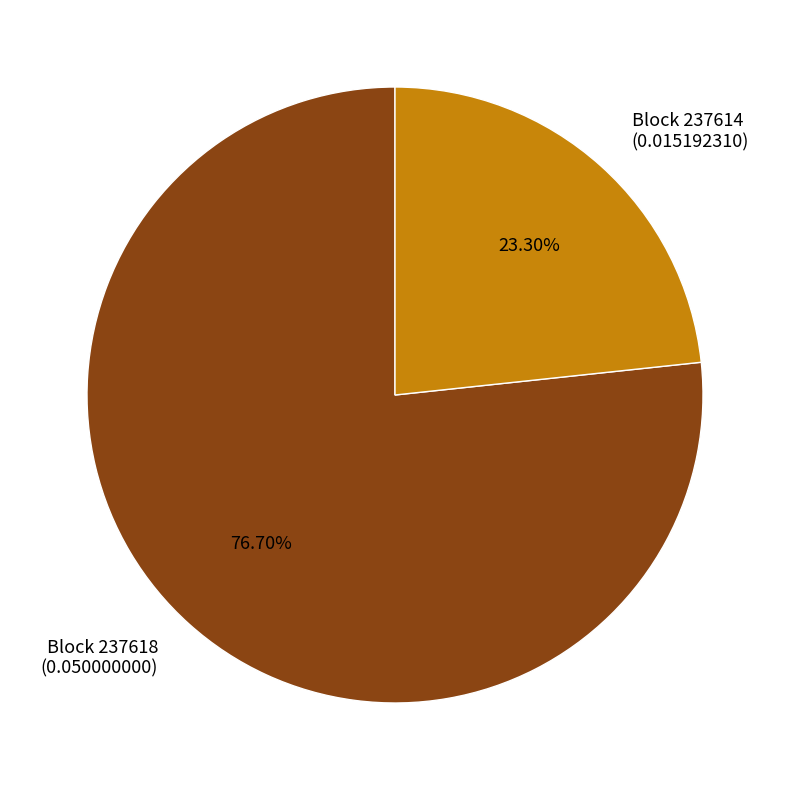

Combined, do Block 237618 (0.050000000) and Block 237614 (0.015192310) account for over 50%?

Yes